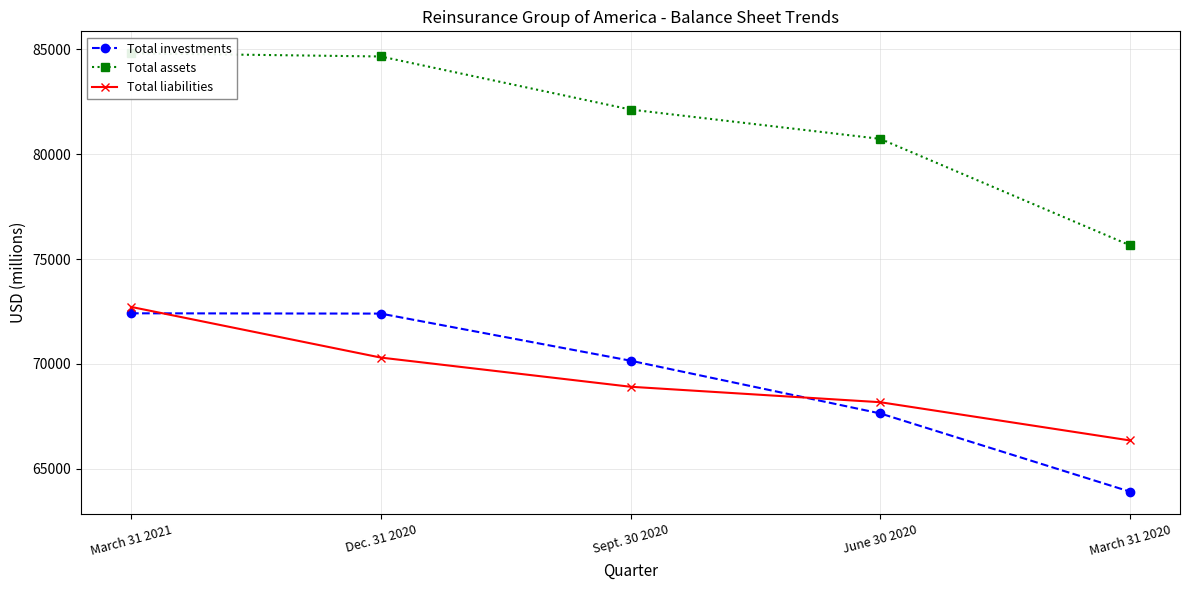

What is the sum of all Total investments values?

346522